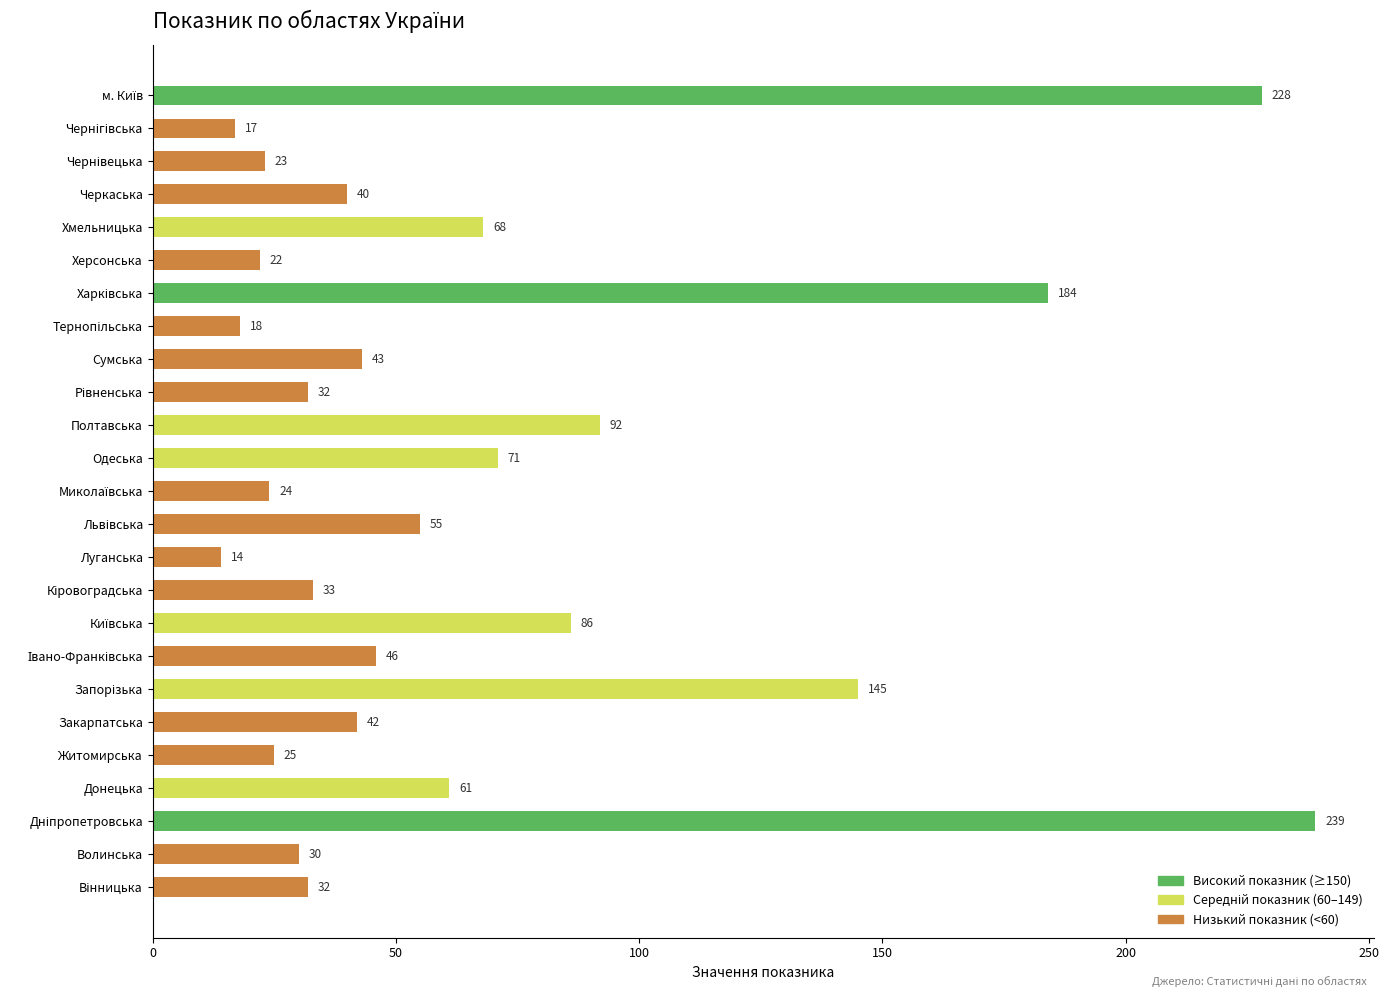

Reading bottom to top, transcribe all the data shown in this chart.

32	30	239	61	25	42	145	46	86	33	14	55	24	71	92	32	43	18	184	22	68	40	23	17	228